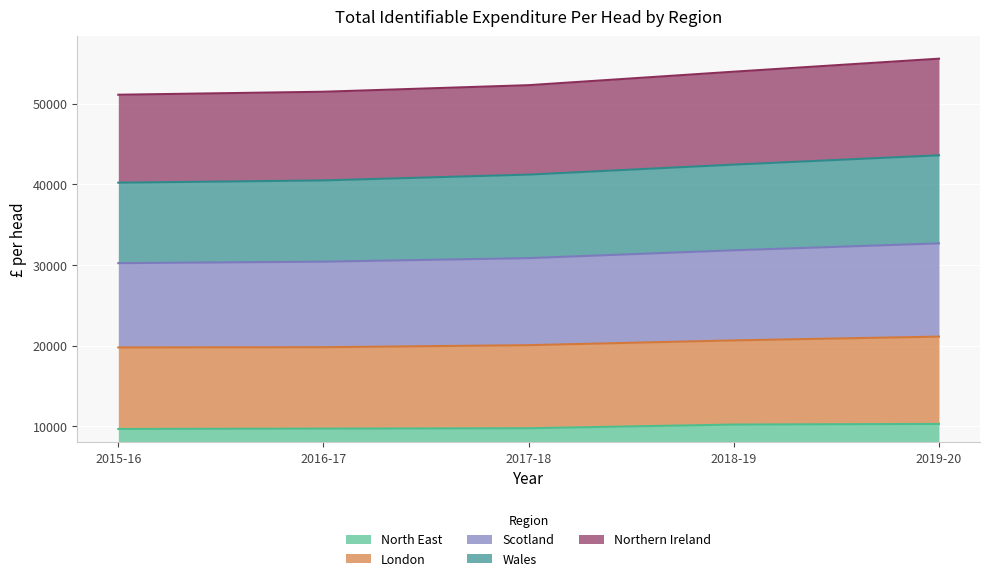

What is the highest value of the North East series?

10285